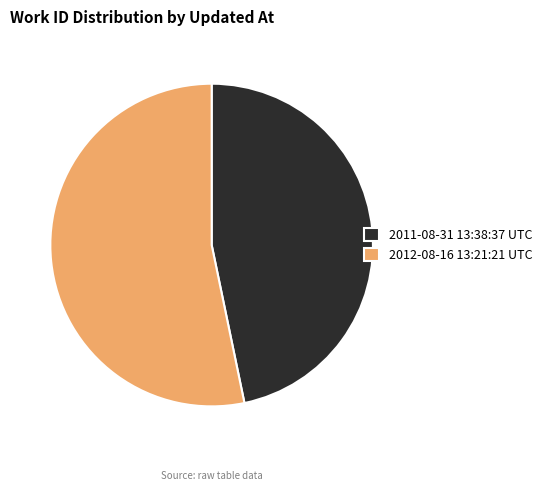

Does 2011-08-31 13:38:37 UTC represent more than half of the total?

No